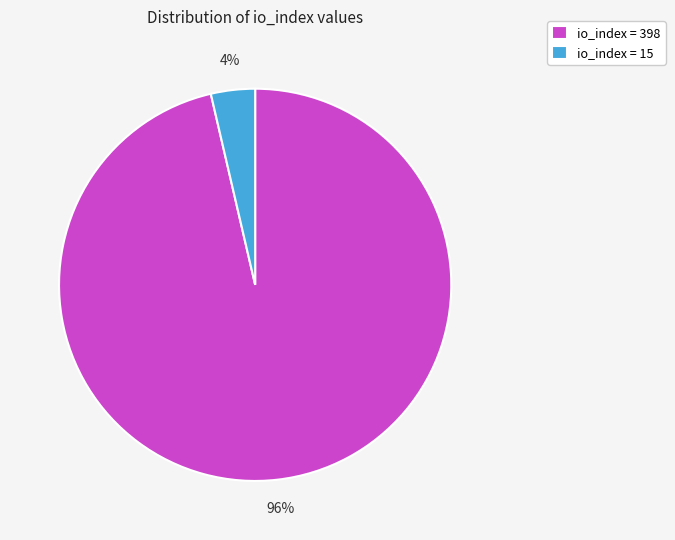

Do io_index = 15 and io_index = 398 together represent more than half of the pie?

Yes